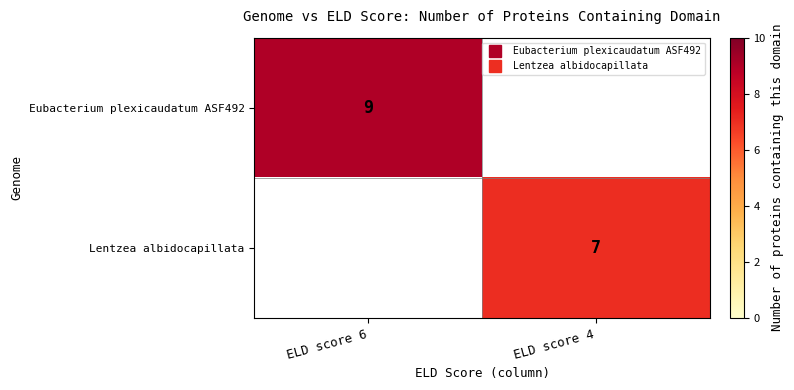

How many positive values does the Lentzea albidocapillata series have?

1